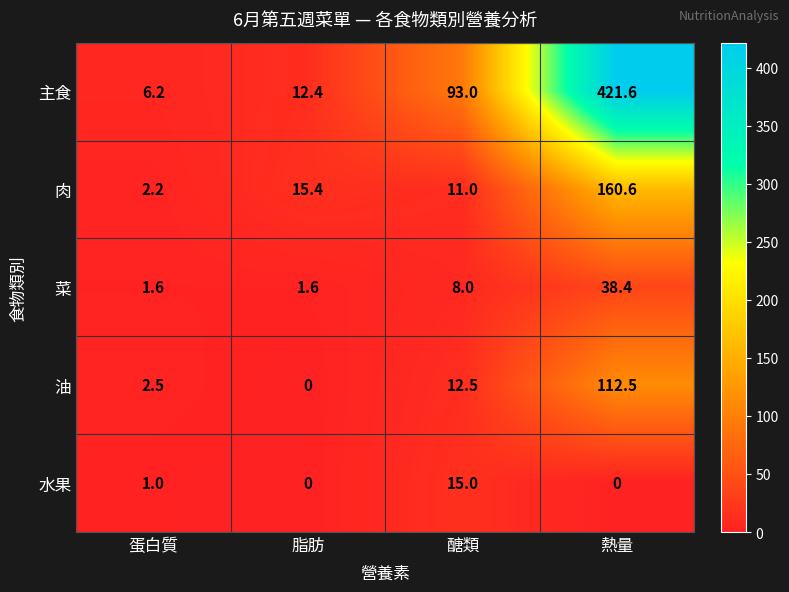

Between 脂肪 and 熱量, which series saw the biggest shift?

主食